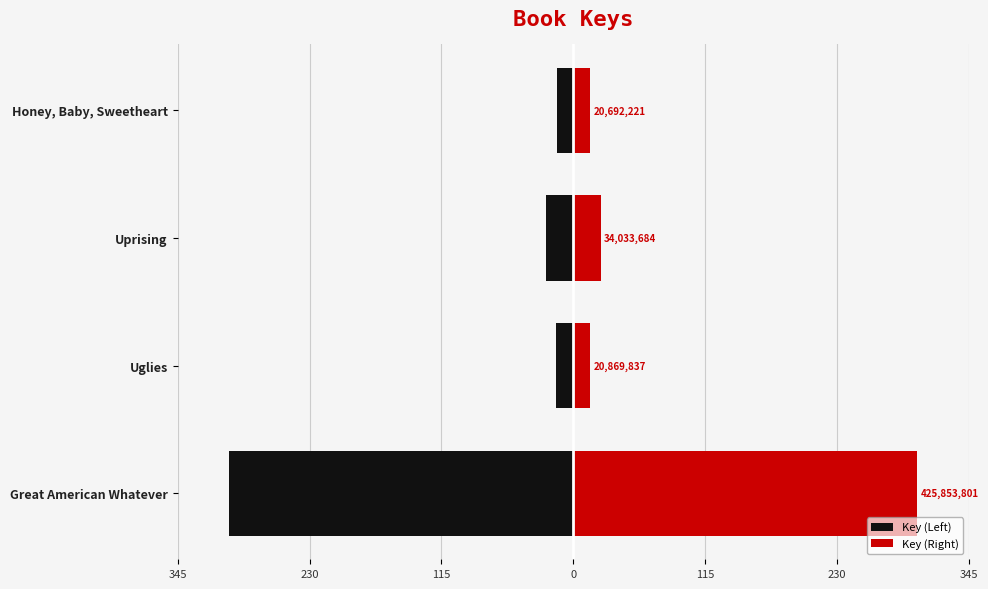

What is the difference between the maximum and minimum values in the Key (Right) series?

285.4